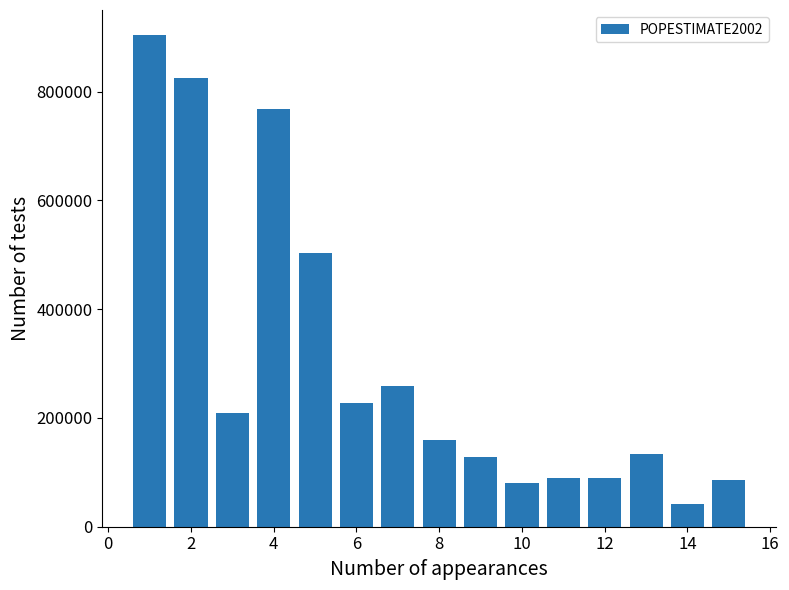

What is the value of the 12th bar from the left?

90090